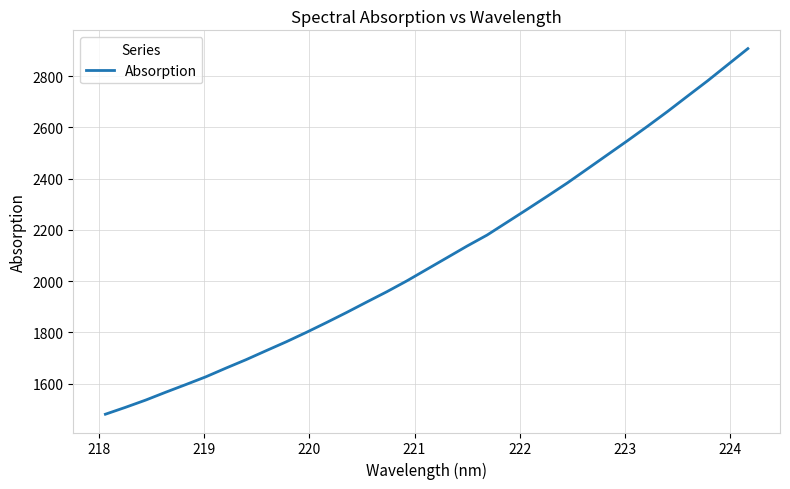

What is the greatest value displayed?

2907.2